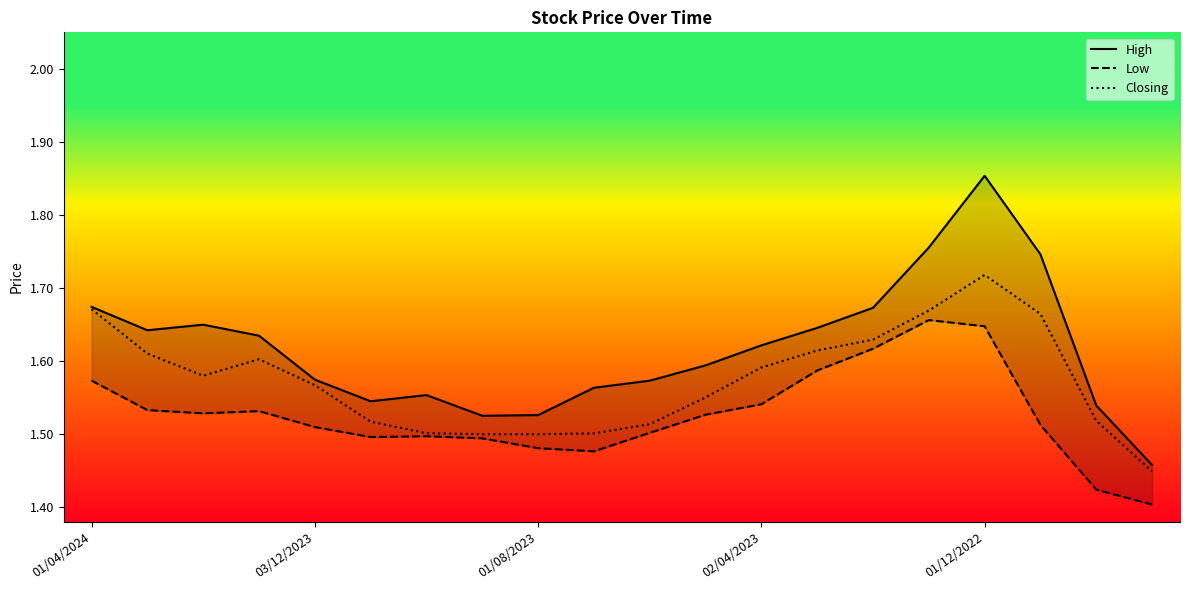

Is this an area chart (filled region under the line)?

No